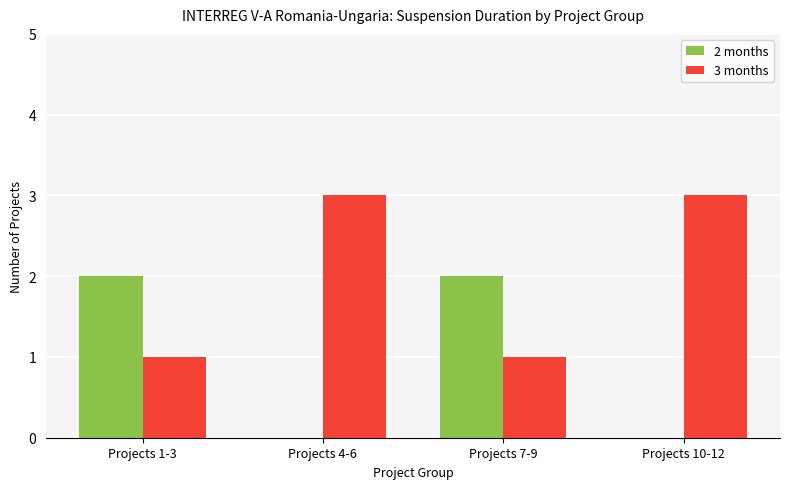

Is the value of 3 months at Projects 4-6 greater than the value of 2 months at Projects 7-9?

Yes